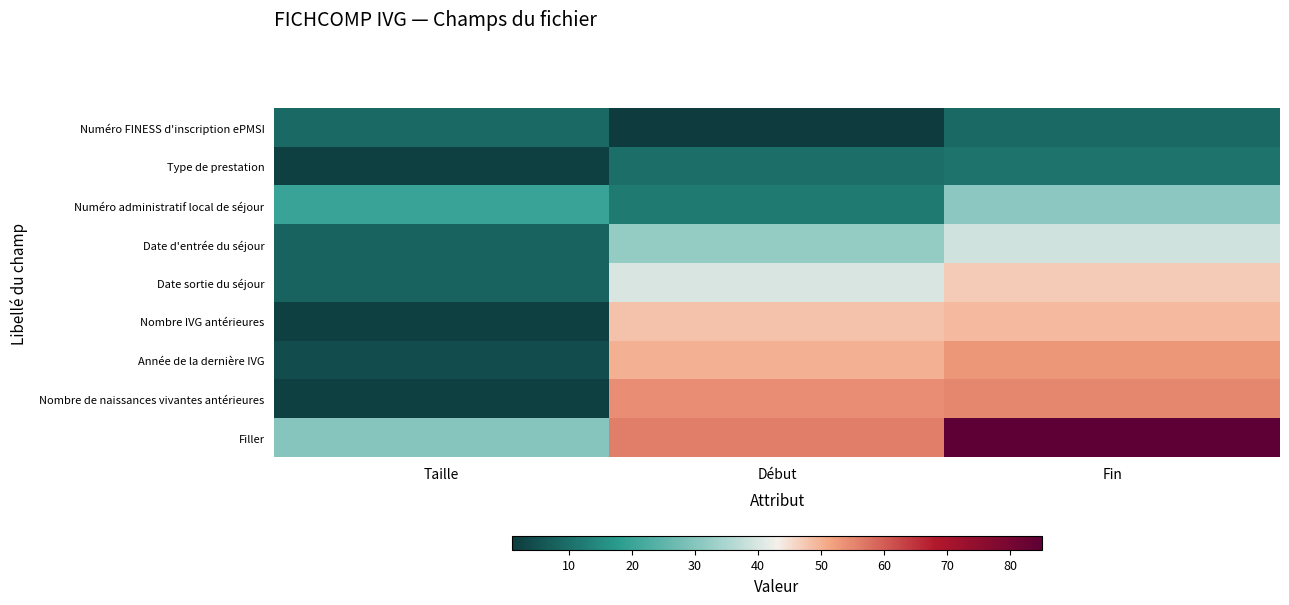

What is the spread (max minus min) of values at Début?

55